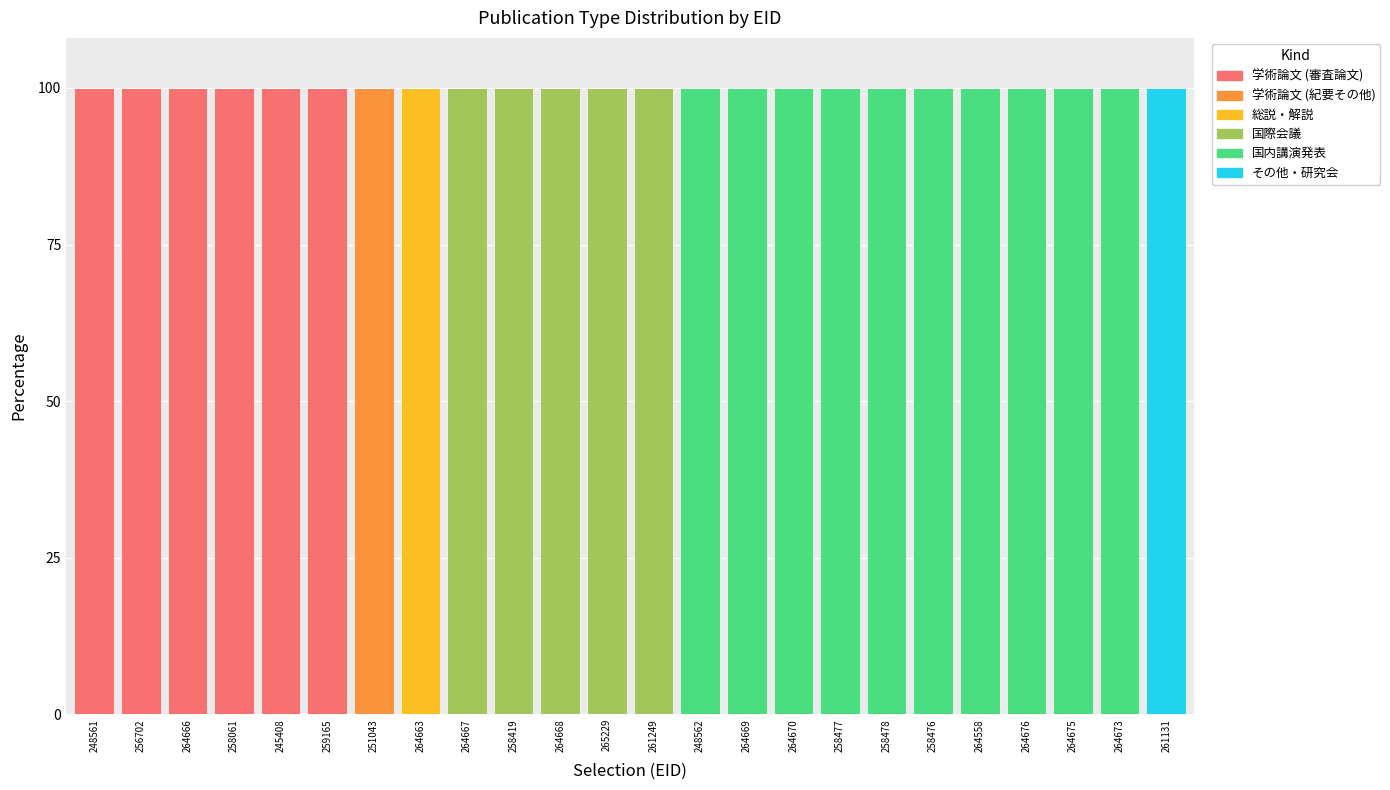

What is the total value across all series at 264668?

100